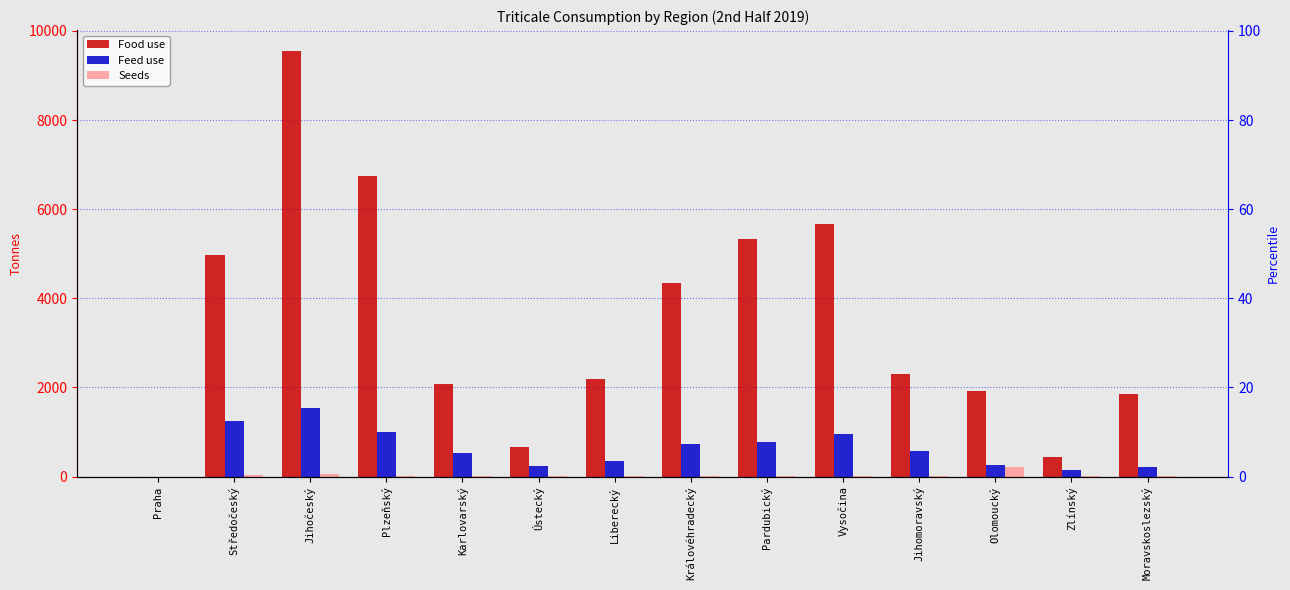

Which series changed the most between Karlovarský and Zlínský?

Food use